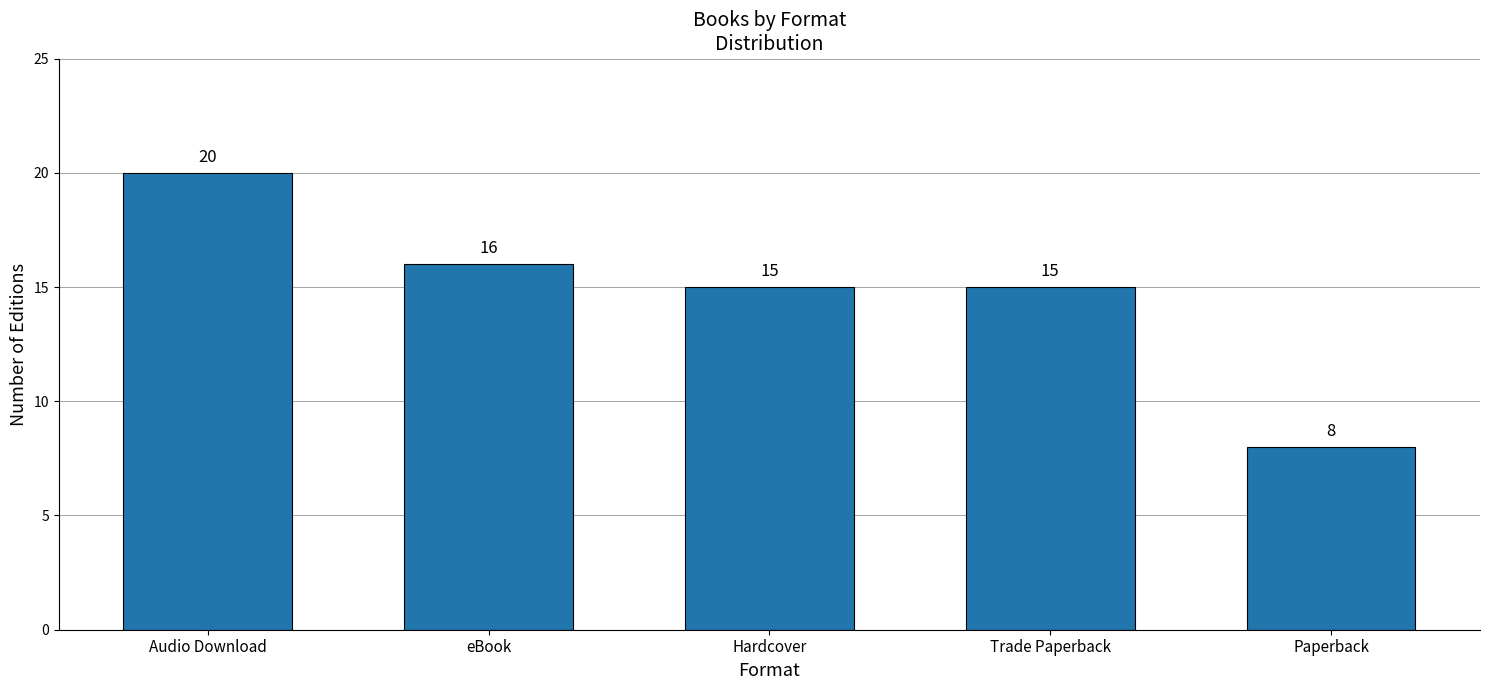

What is the difference between the values at Paperback and Hardcover?

7